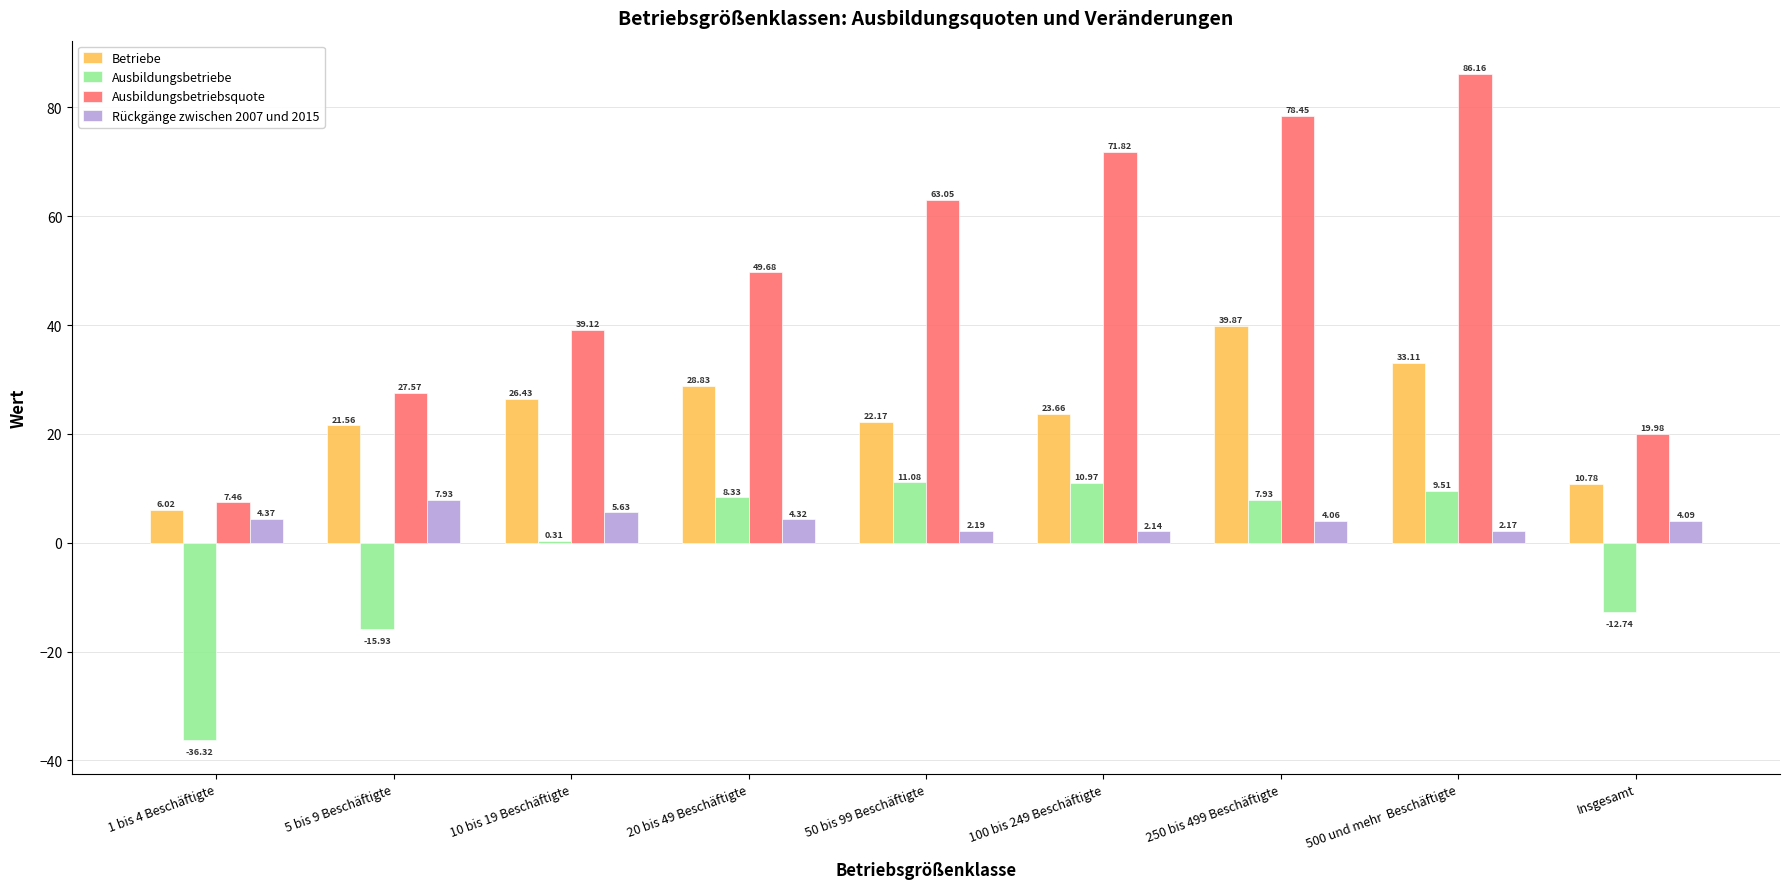

Does the chart contain stacked bars?

No